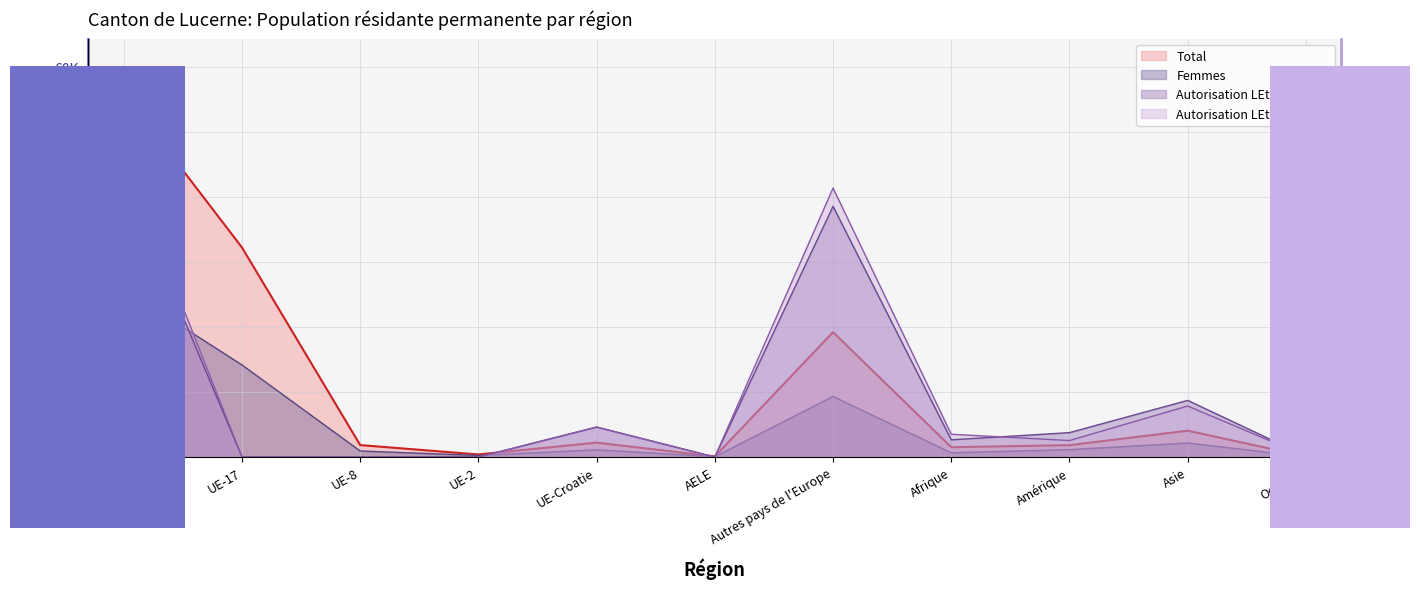

Is it true that Femmes equals 13902 at Autres pays de l'Europe?

False